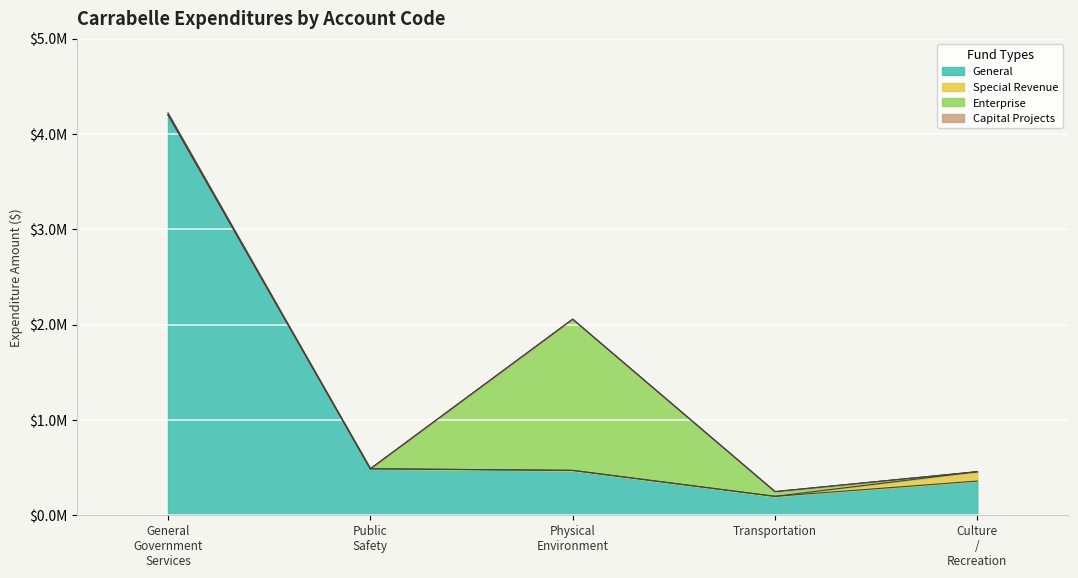

What is the difference between the second highest and minimum values in the Account Total series?

1808452